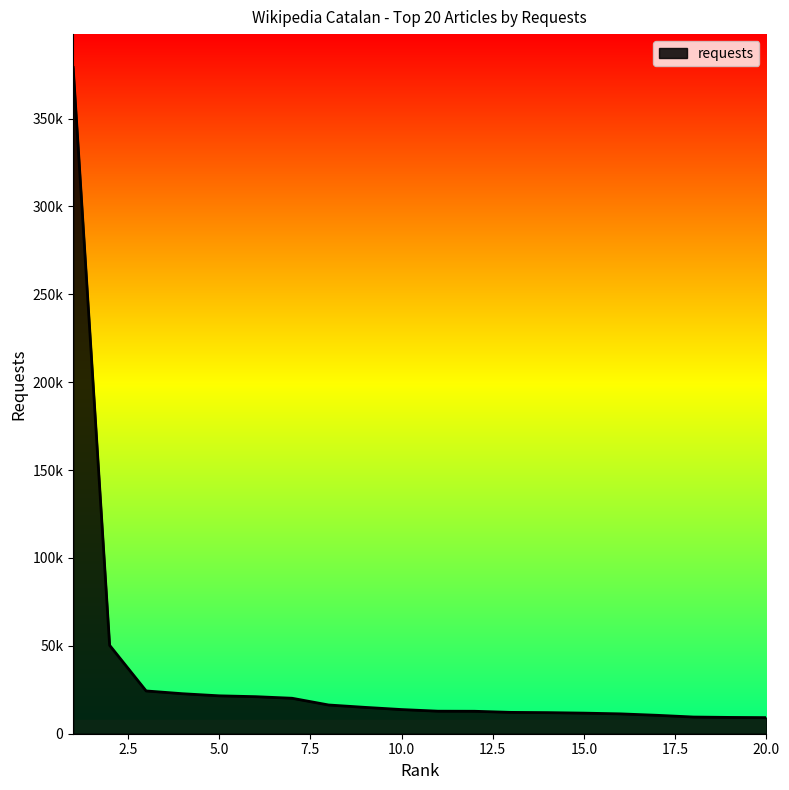

Where does the data first go above 13749?

1